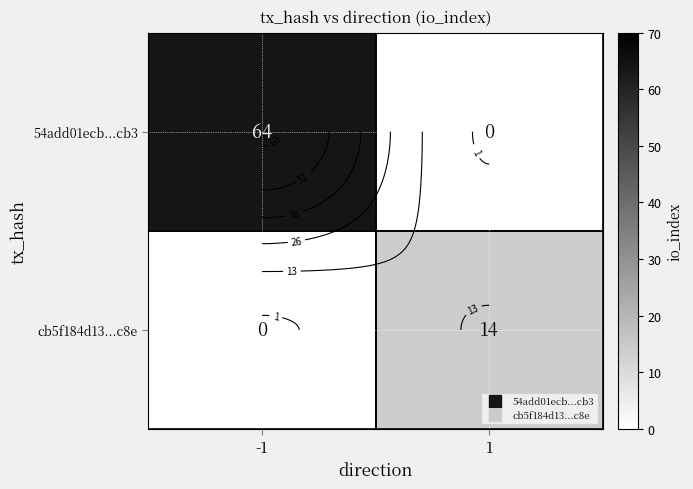

Rank the series at -1 from lowest to highest value.

cb5f184d13...c8e, 54add01ecb...cb3